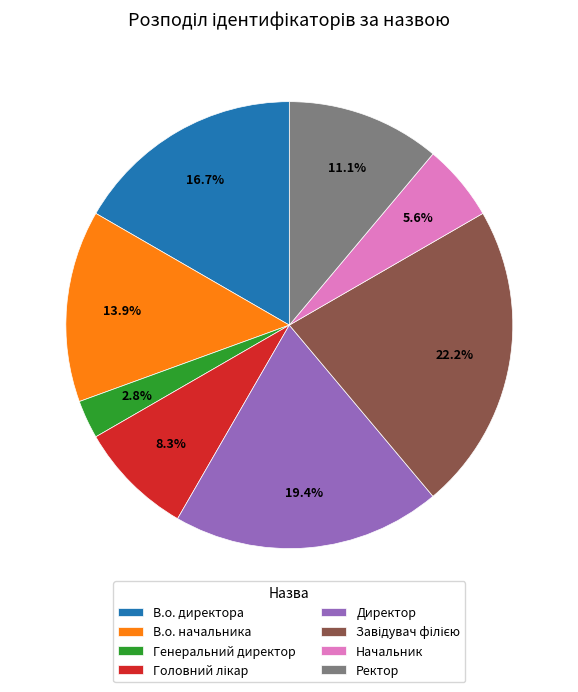

To the nearest percent, what is the combined percentage of В.о. директора and В.о. начальника?

31%